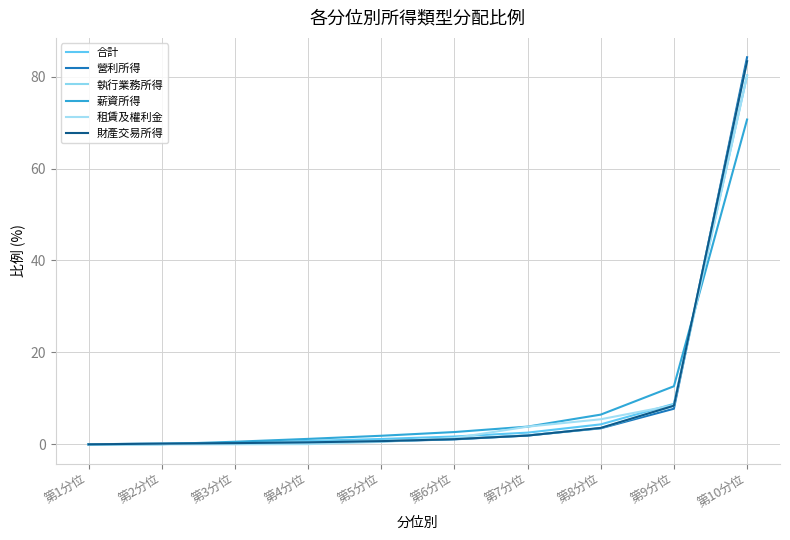

What is the spread (max minus min) of values at 第5分位?

1.3